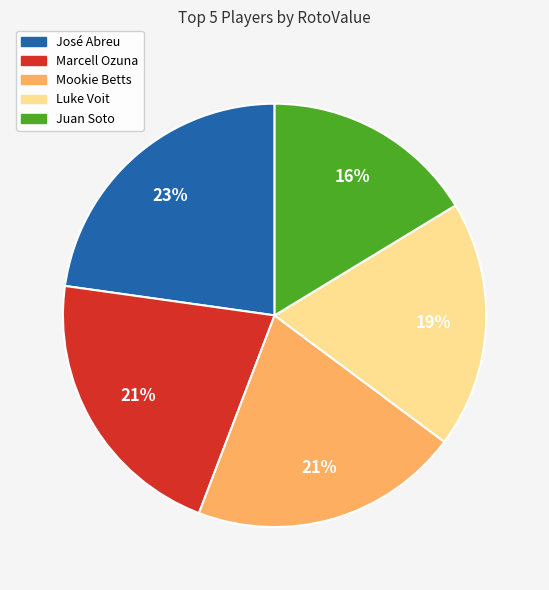

Does any single category account for the majority?

No